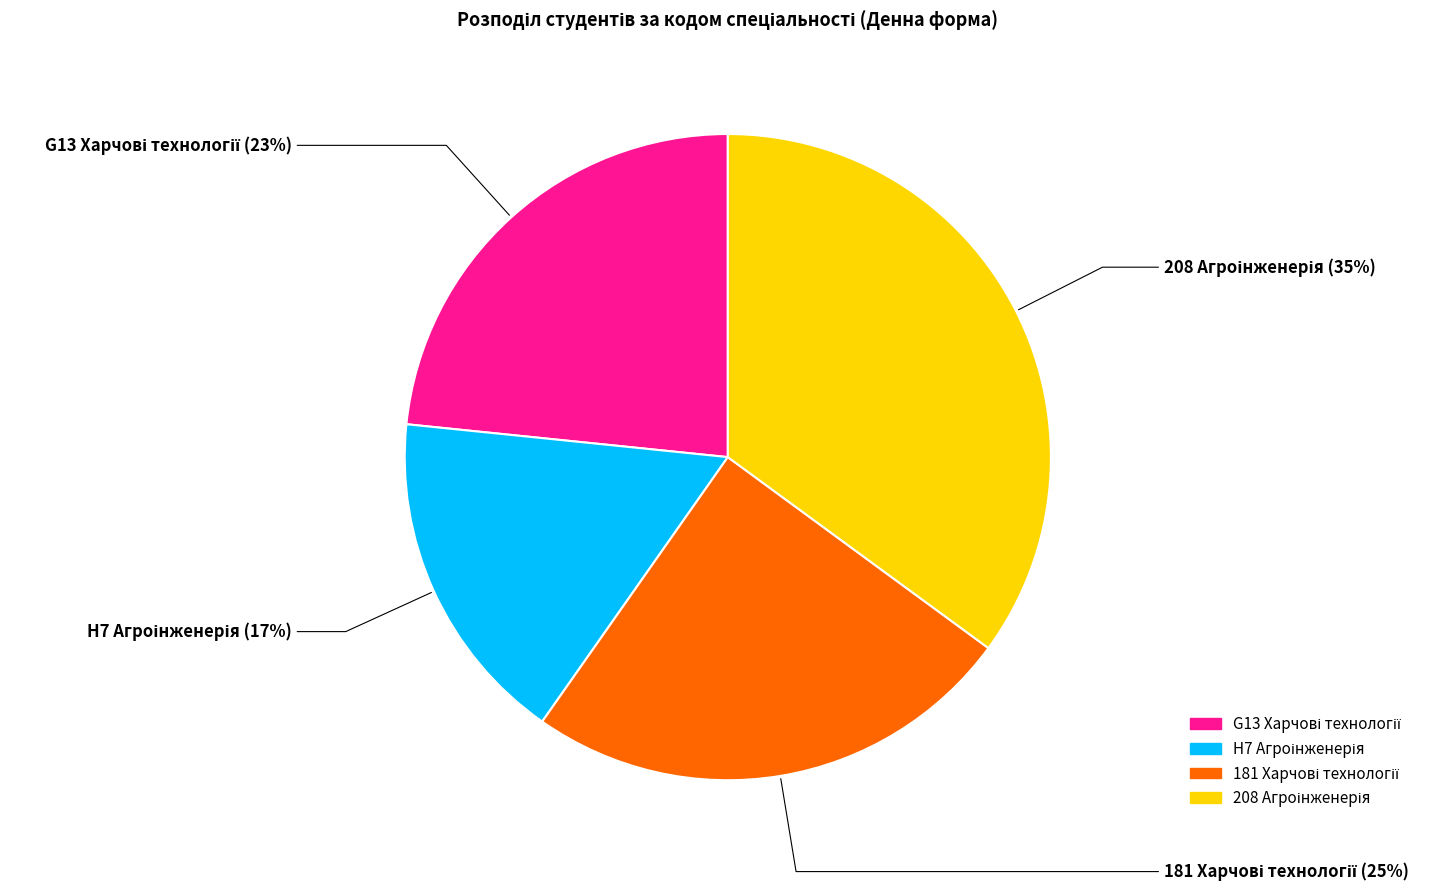

To the nearest percent, what portion does 208 represent?

35%